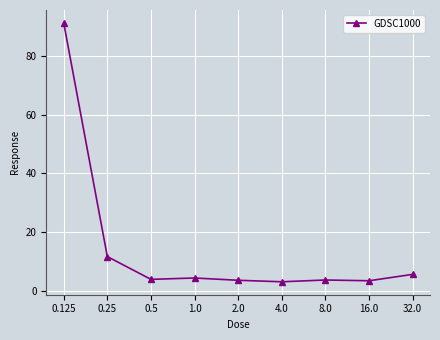

Read the value at 16.0.

3.5